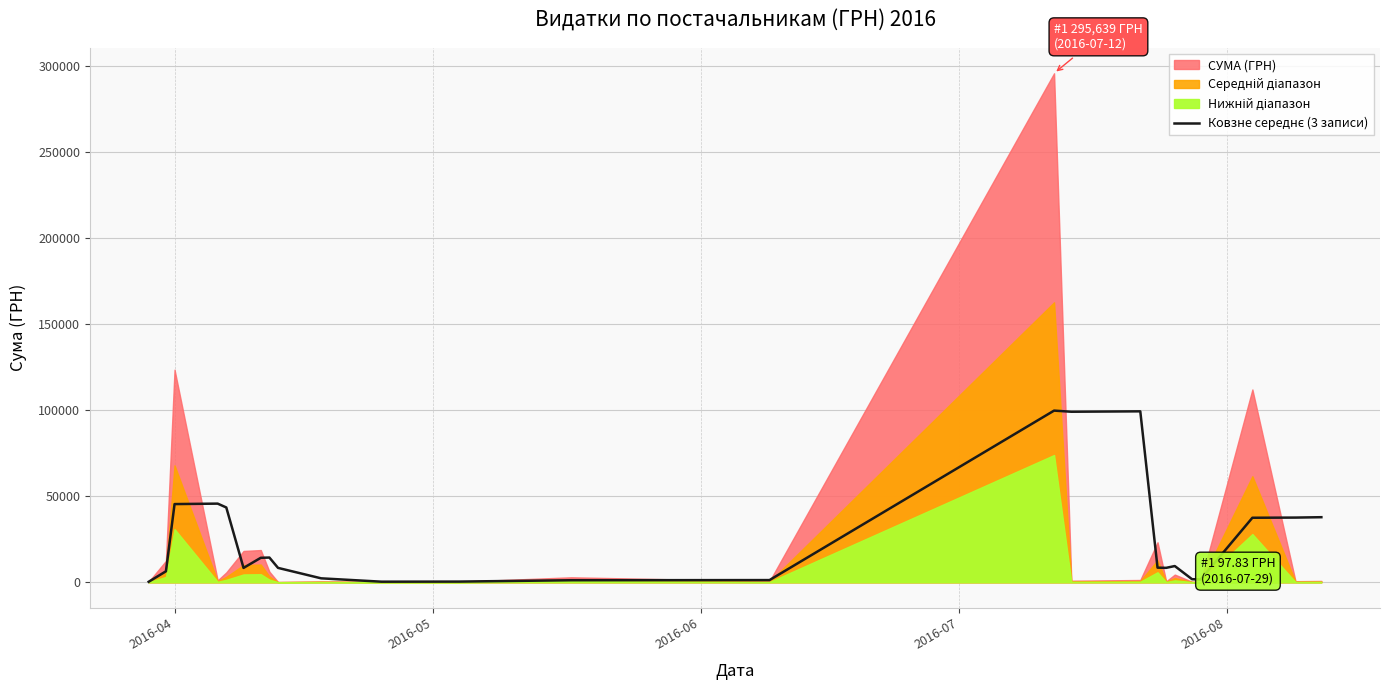

Count the number of categories in the chart.

25